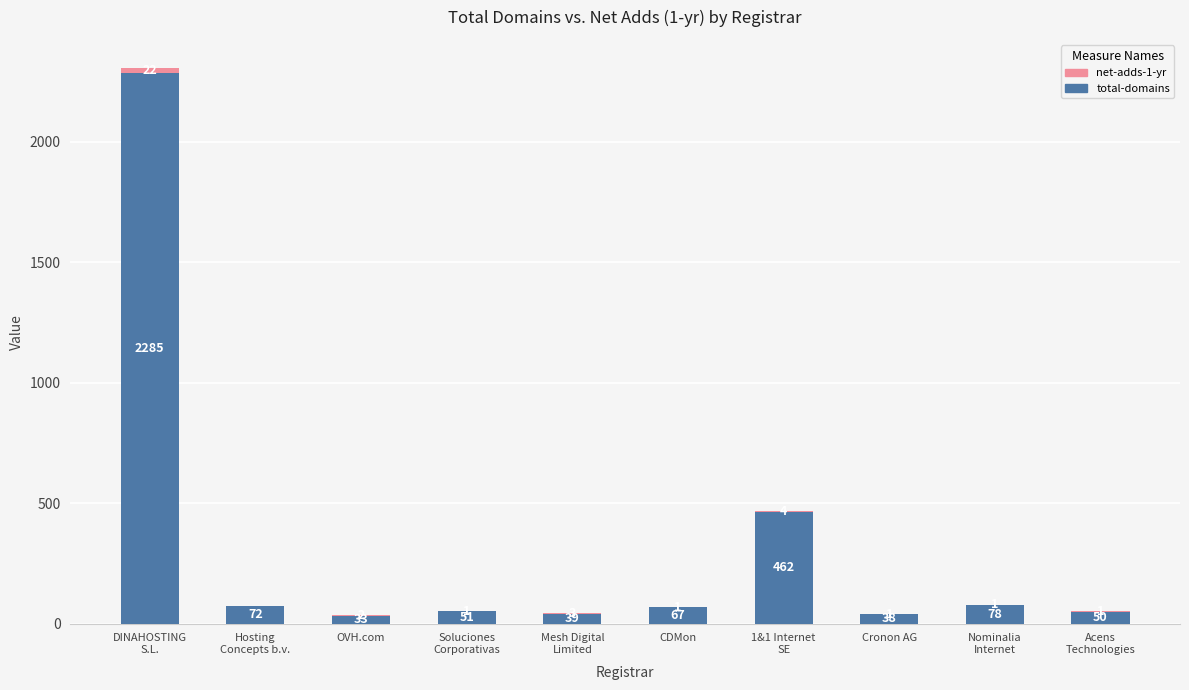

At which category is the sum across all series the highest?

DINAHOSTING
S.L.